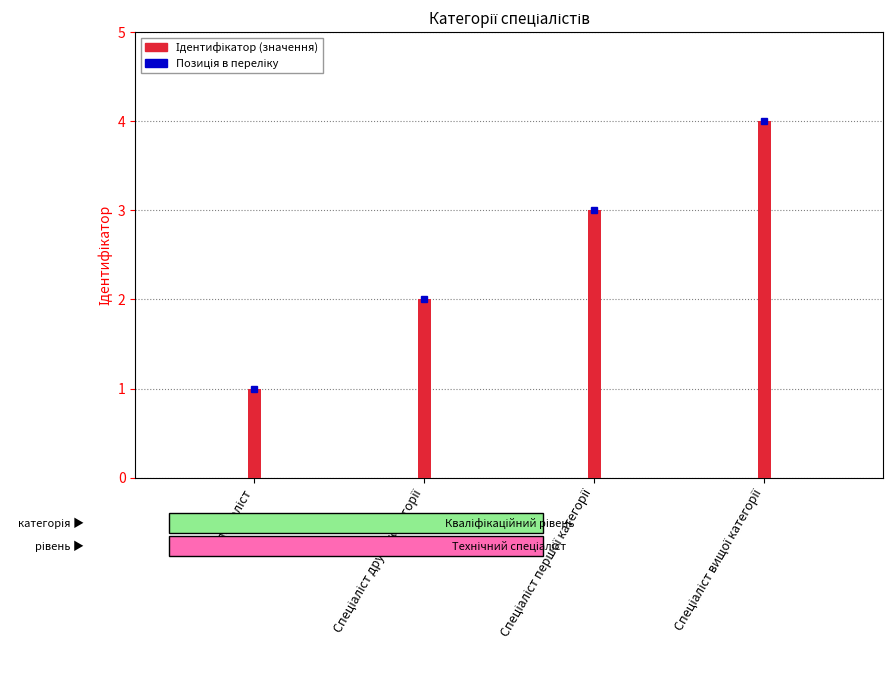

What is the sum of all values?

10